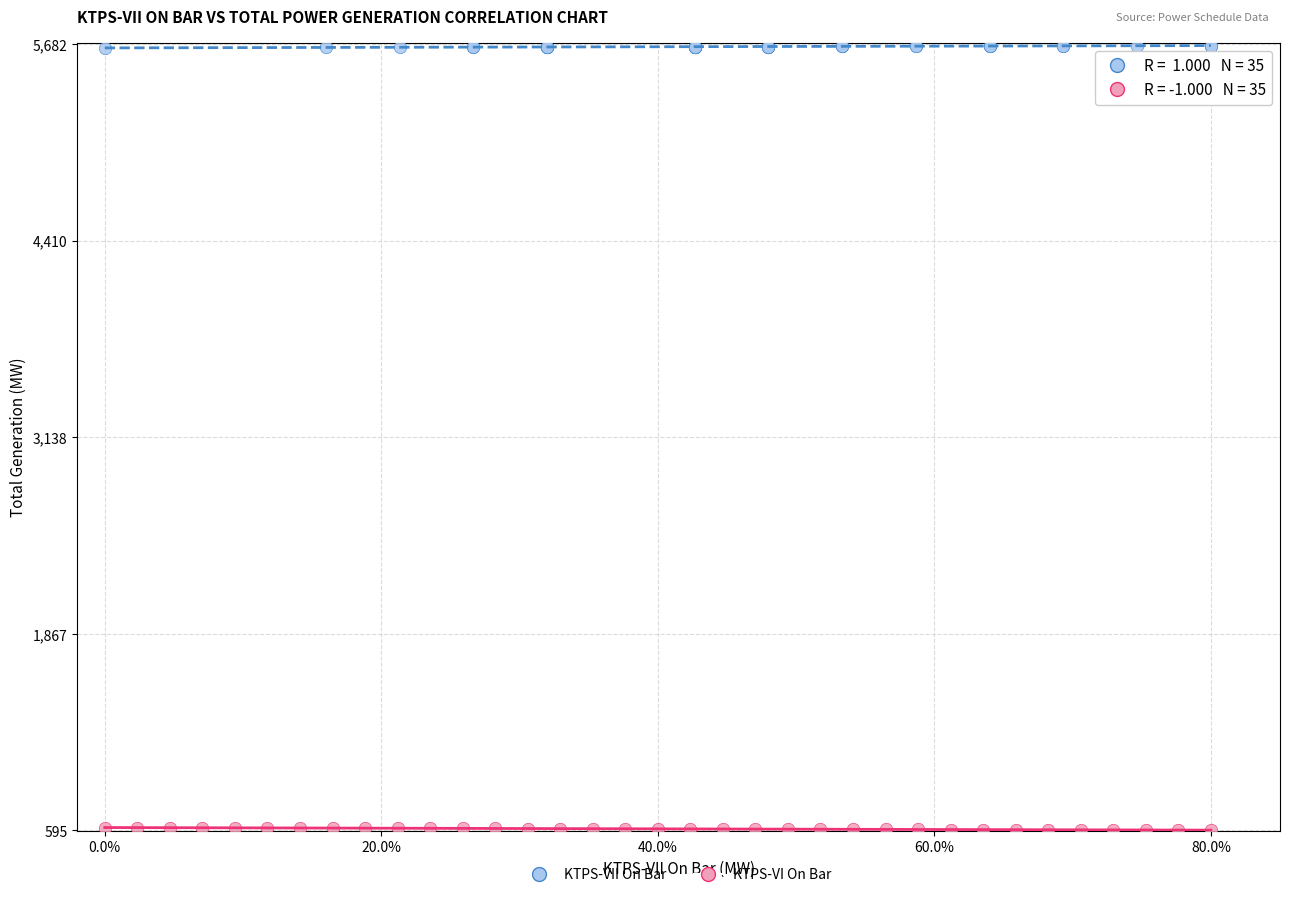

Which series reaches the maximum Y coordinate?

KTPS-VII On Bar